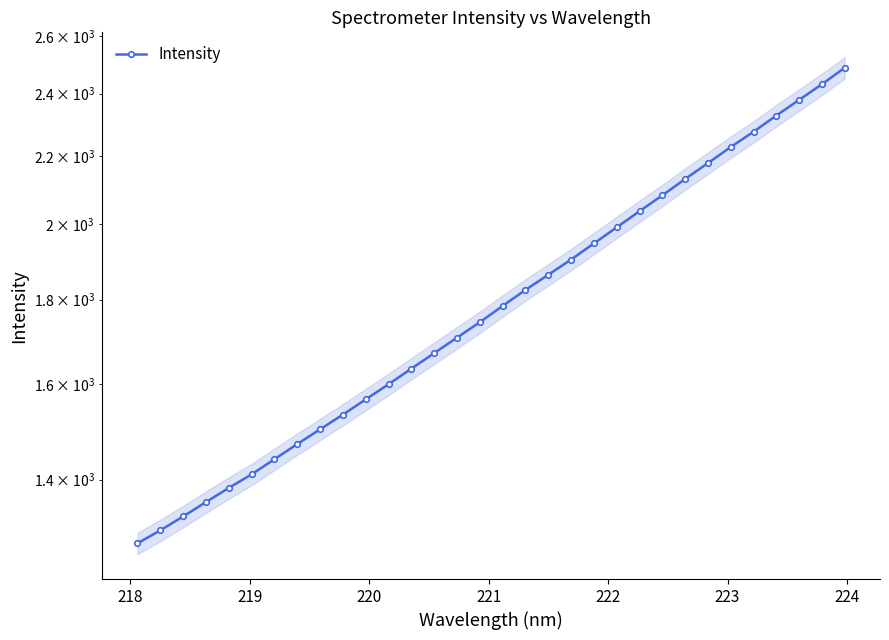

What is the sum of all values?

57799.0